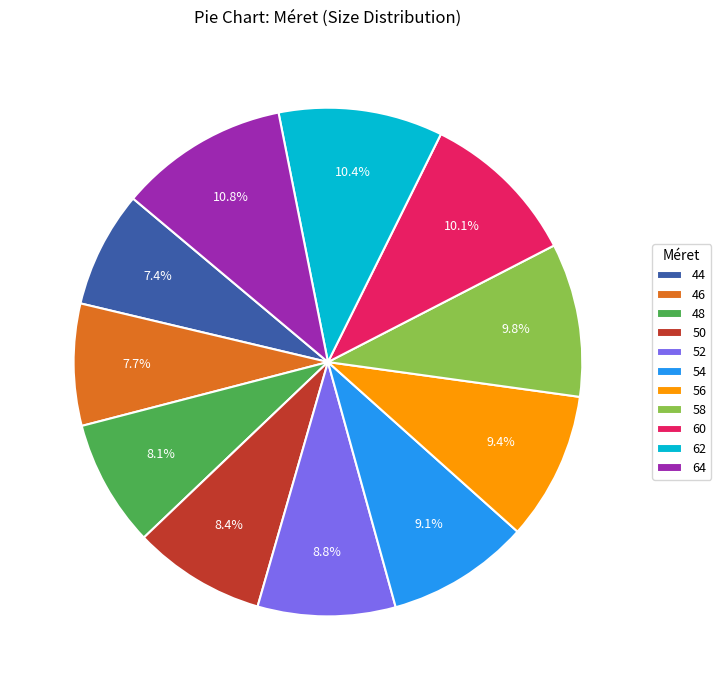

What percentage is the 50 slice, to the nearest percent?

8%